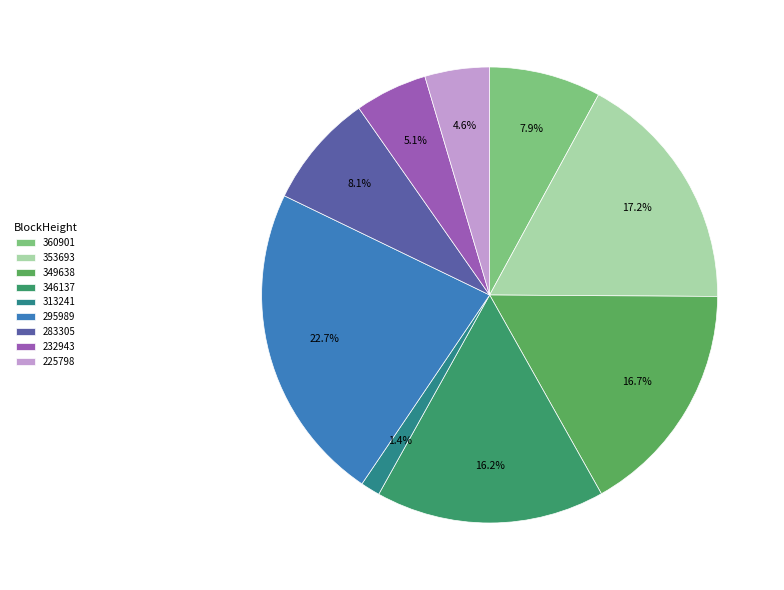

To the nearest percent, what percentage of the pie is 313241?

1%